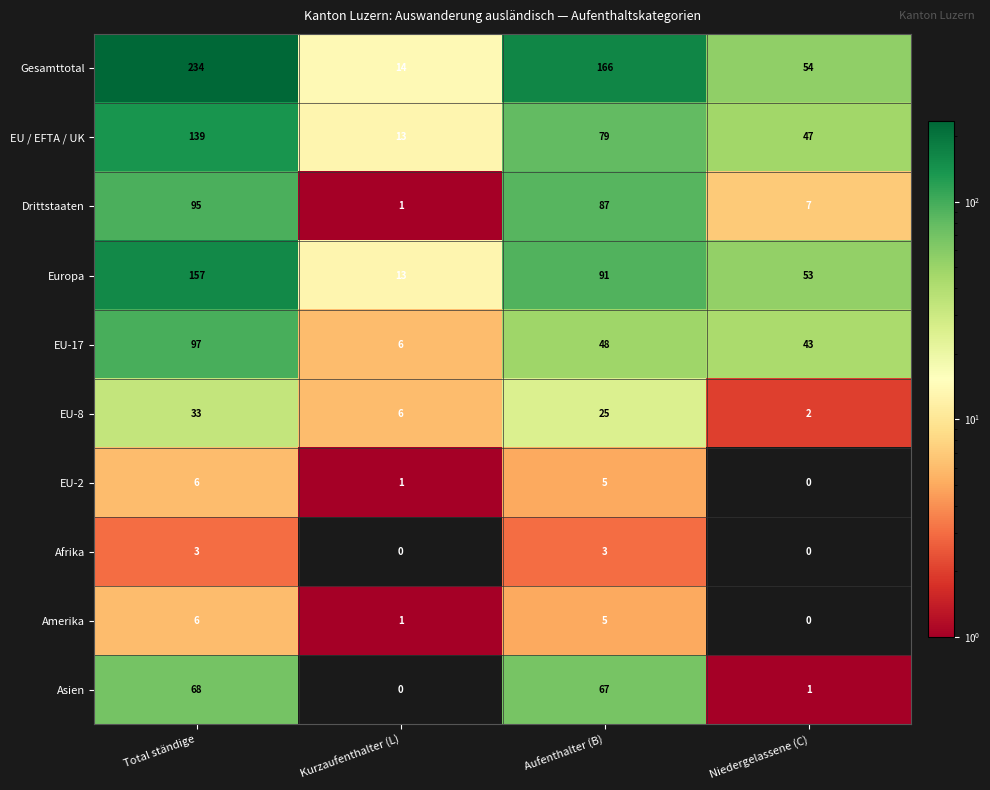

What is the difference between the highest and lowest values at Niedergelassene (C)?

54